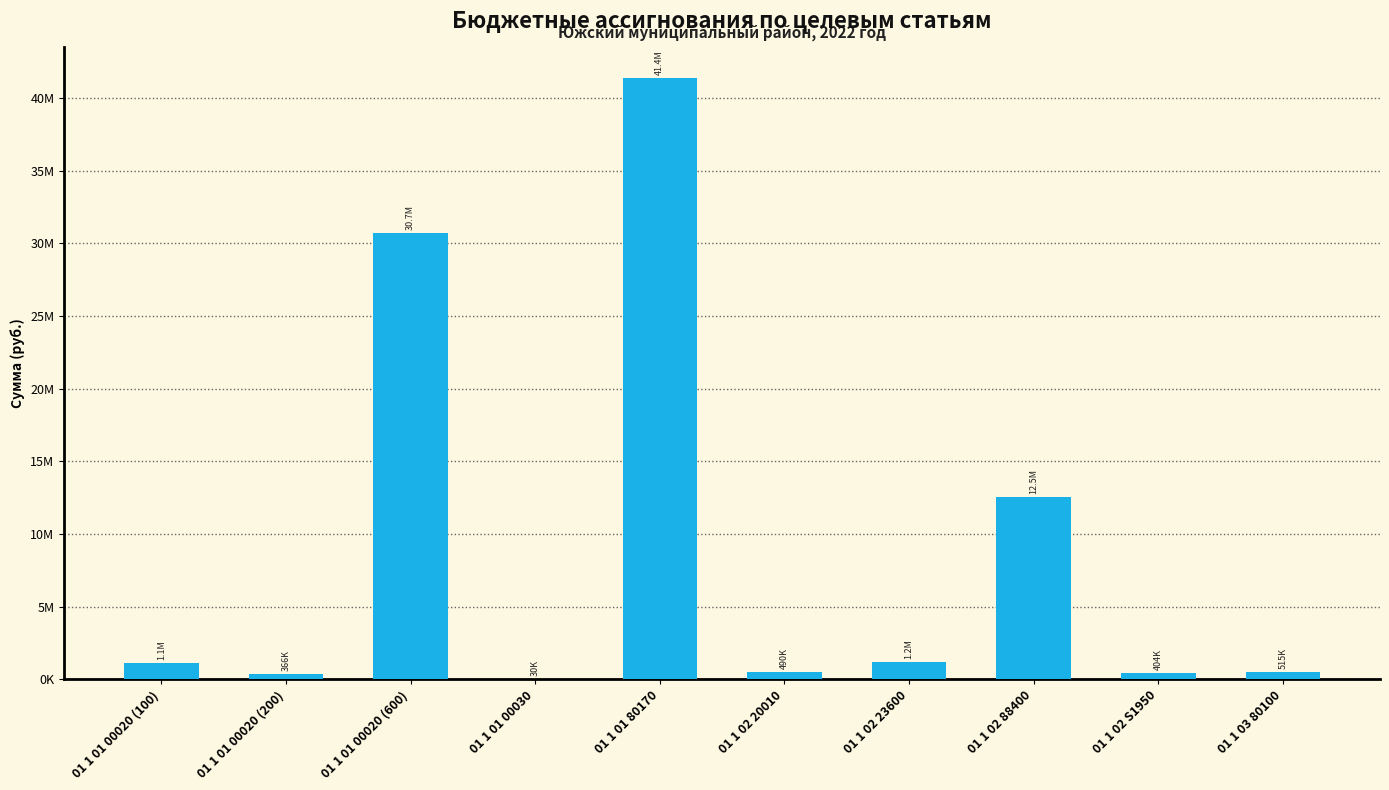

Are the bars horizontal?

No